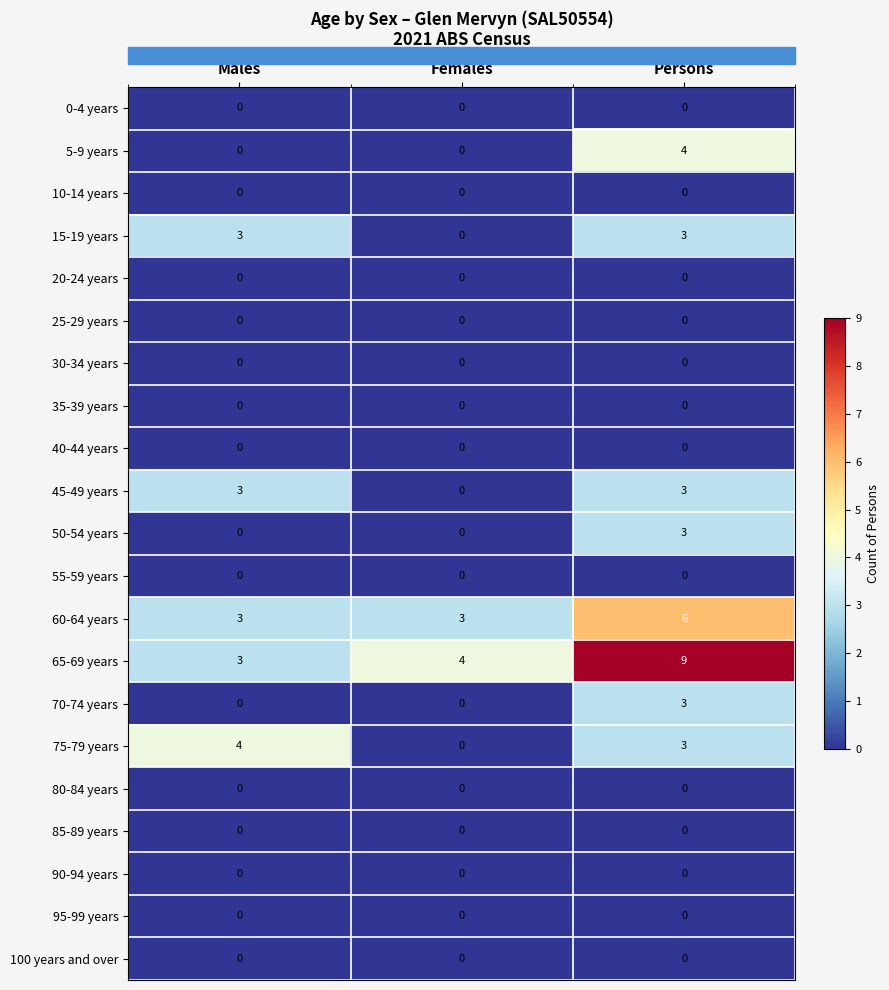

How many values in 15-19 years are above zero?

2